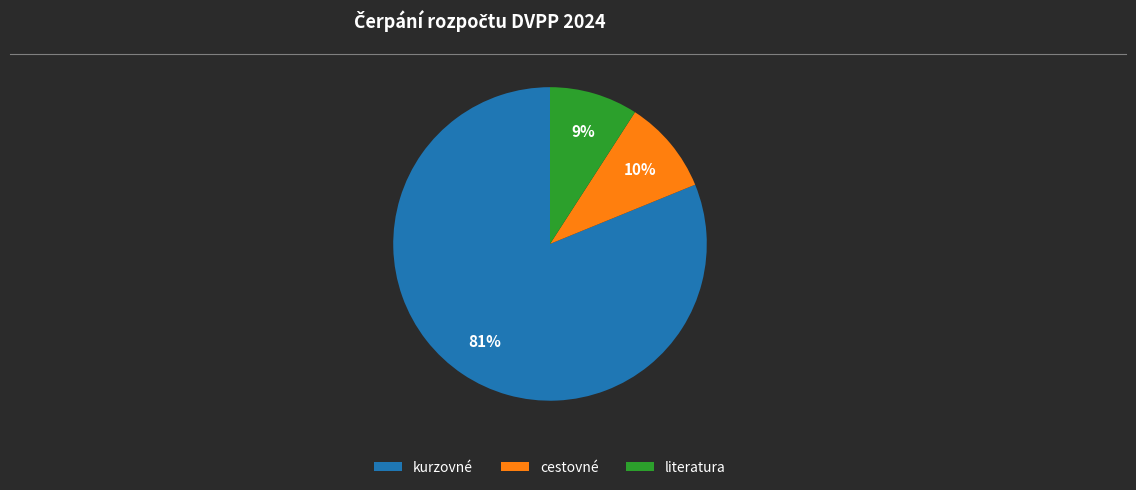

What is the ratio of the value at cestovné to the value at literatura?

1.1